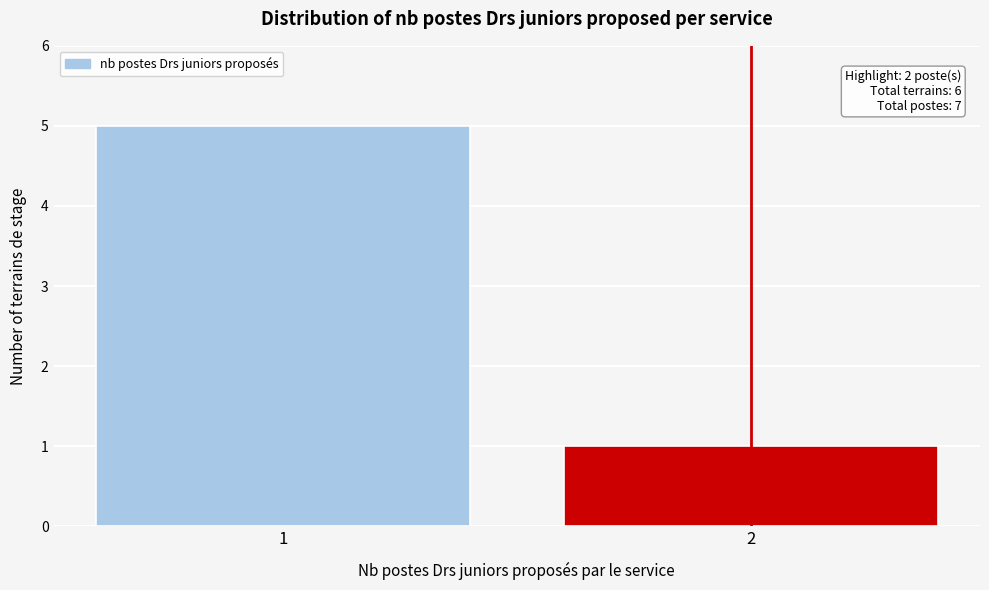

Reading left to right, transcribe all the data shown in this chart.

1=5	2=1